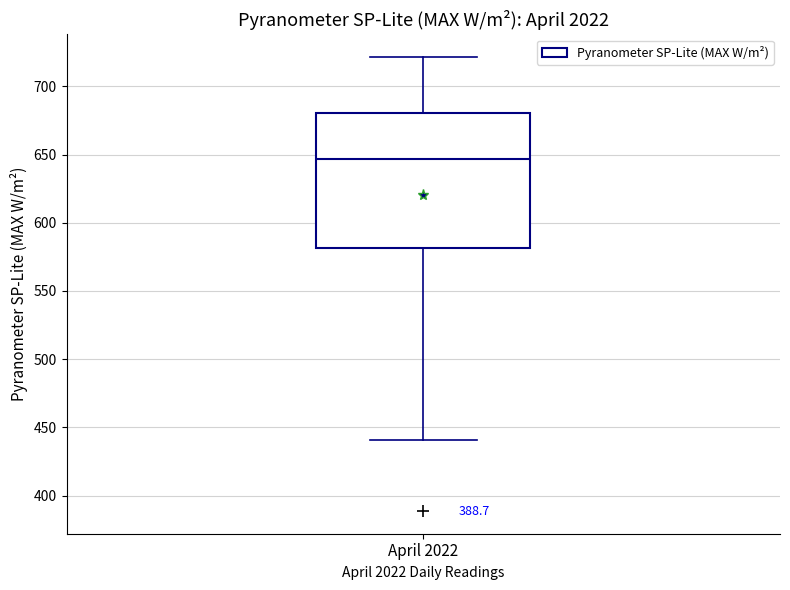

Read this box plot against the y-axis: the position of the median line, the range covered by the box, and the ends of both whiskers. The values are not printed on the chart, so give them approximately, as read against the axis.

median 645, box 580 to 680, whiskers 440 to 720